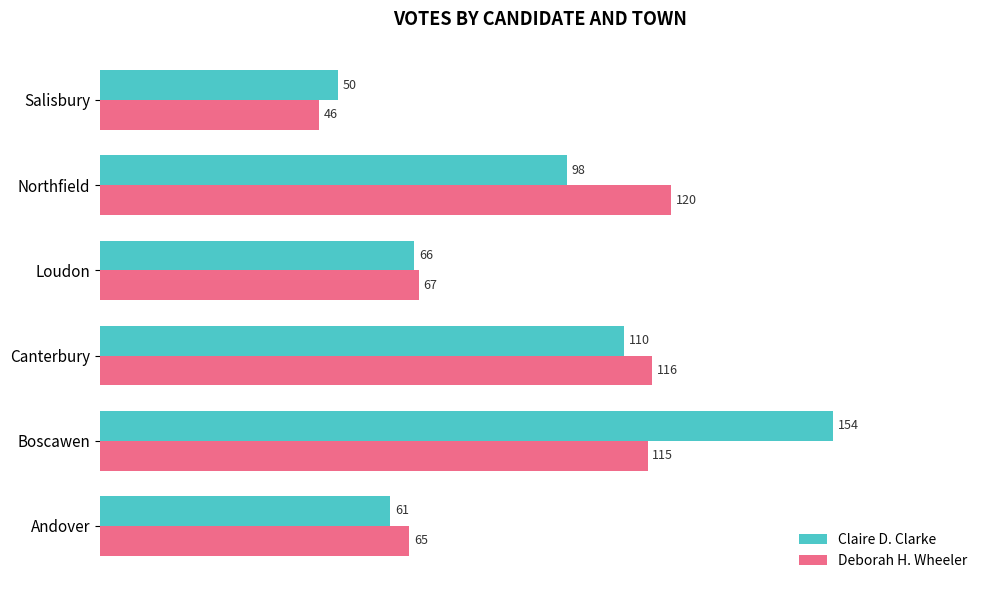

Count the number of data series in this chart.

2